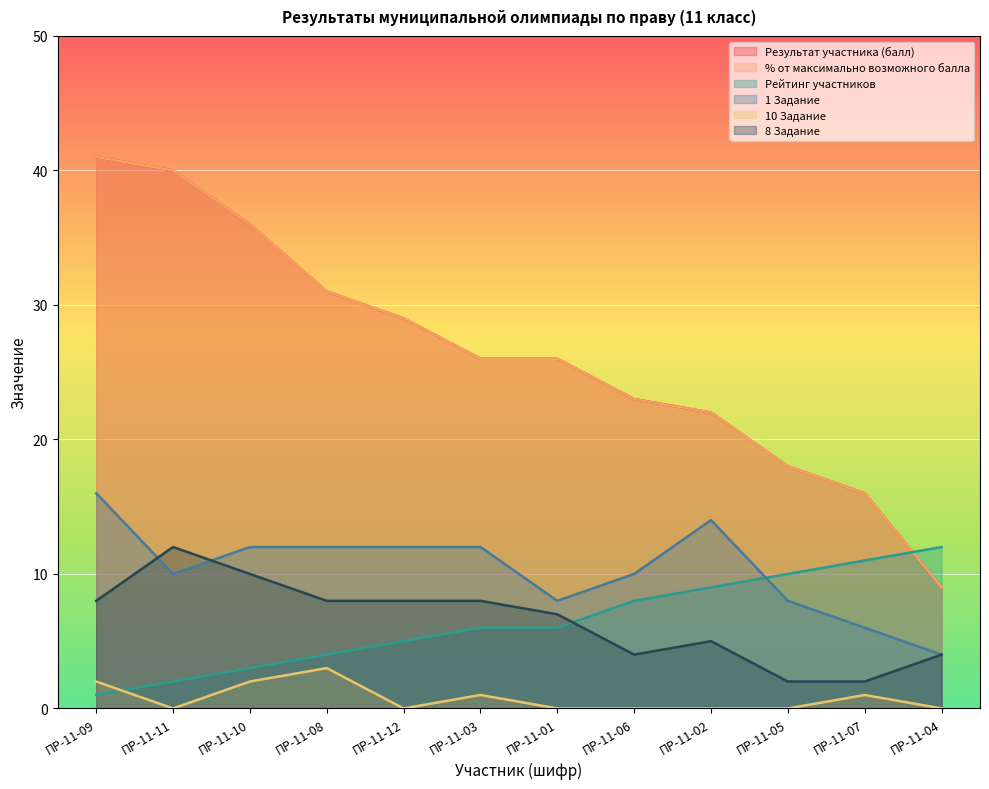

True or false: % от максимально возможного балла and 8 Задание cross at least once.

False